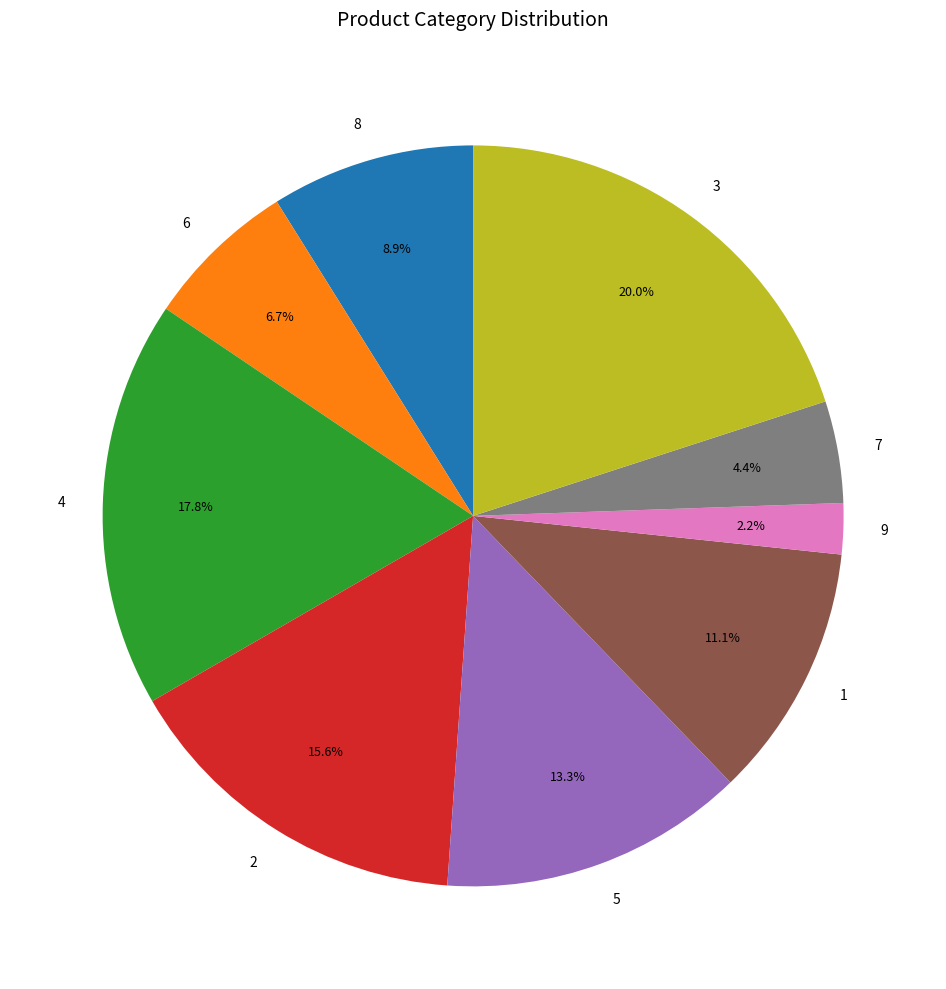

Count the number of slices in the pie.

9